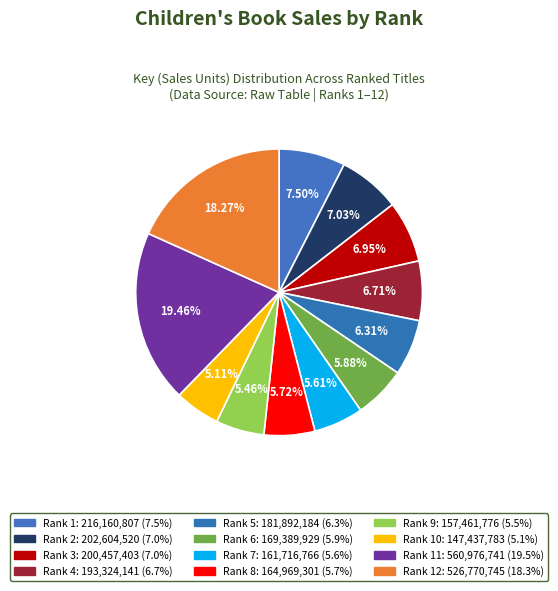

How many slices are in this pie chart?

12